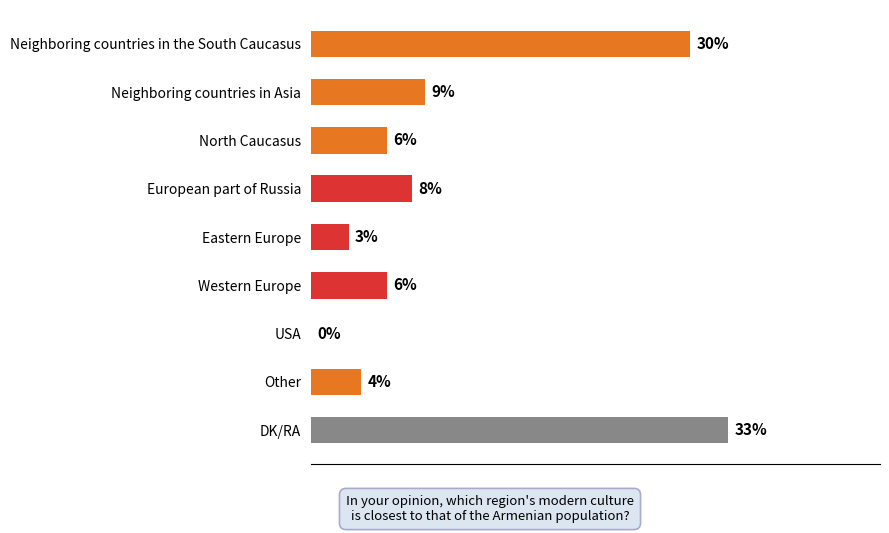

Which category has the highest value across all series?

DK/RA